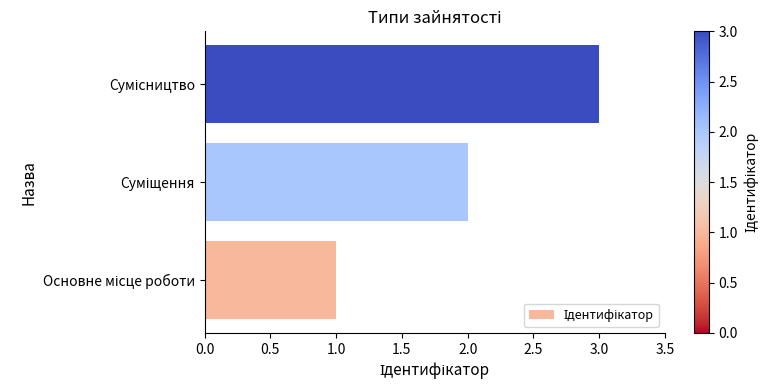

What is the sum of all values?

6